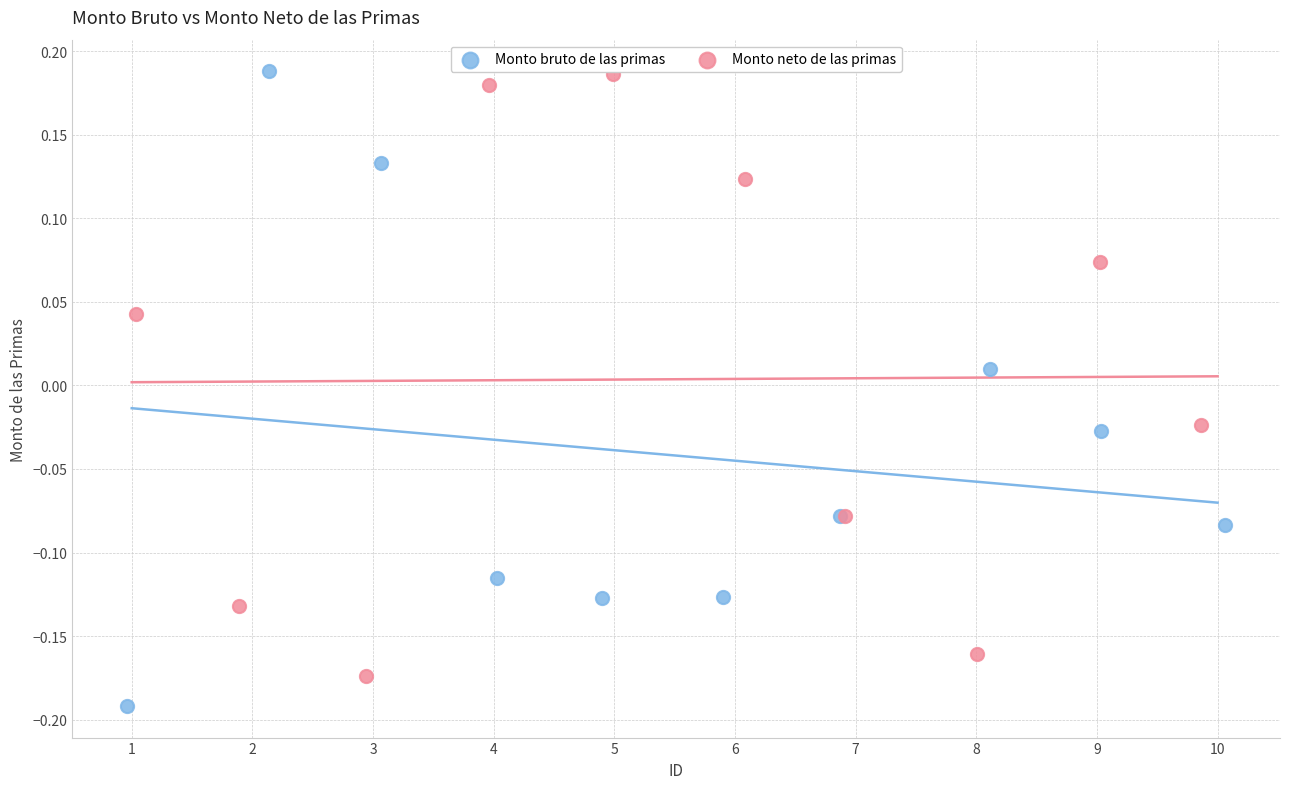

Which series reaches the minimum Y coordinate?

Monto bruto de las primas